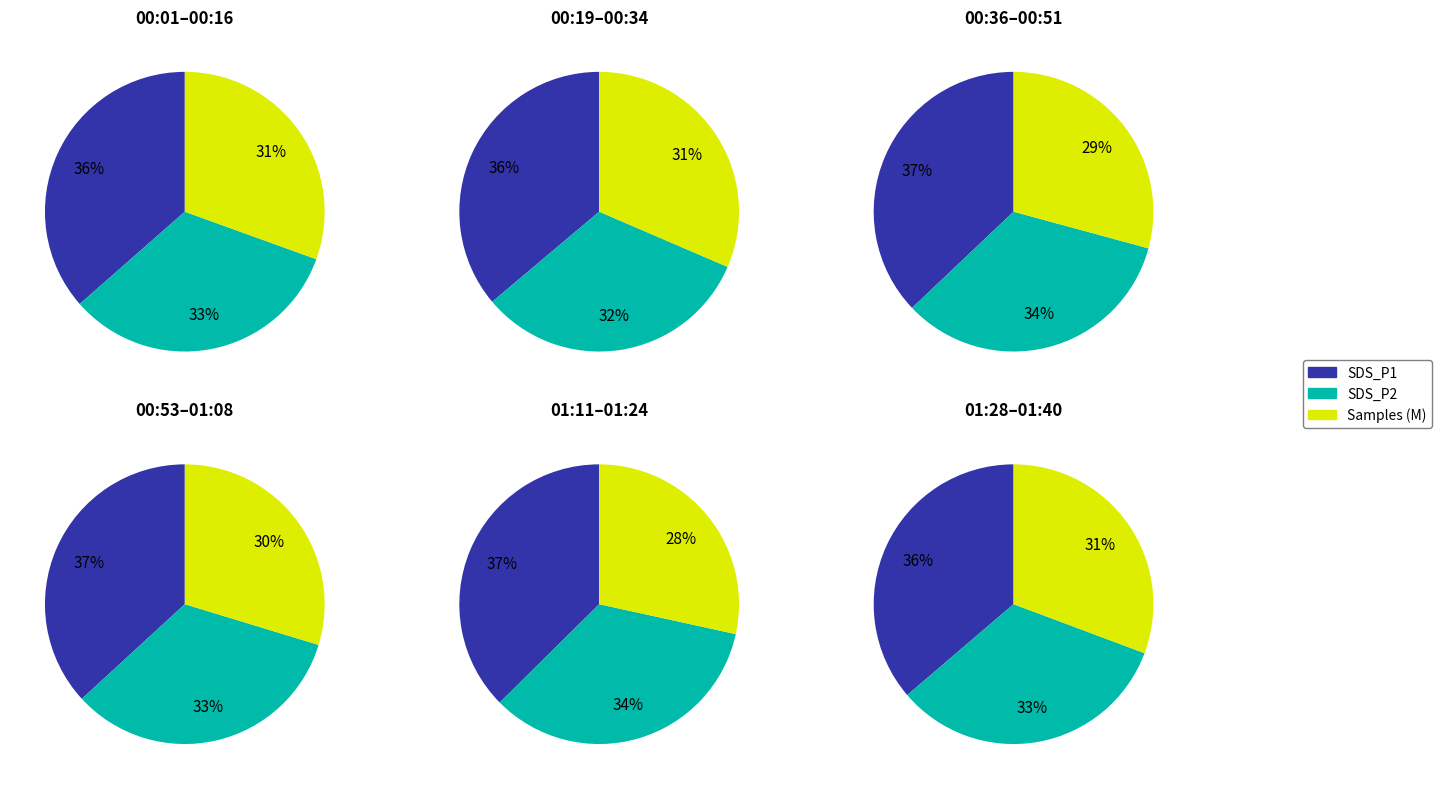

Is 01:21 the majority of the pie?

No